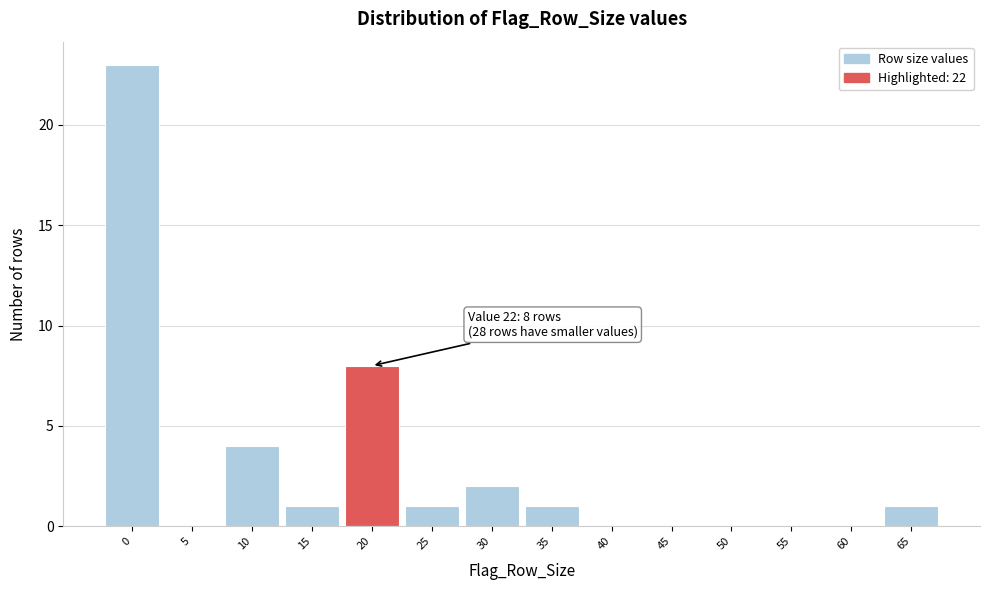

Reading left to right, list all the values displayed in this chart.

0=23	5=0	10=4	15=1	20=8	25=1	30=2	35=1	40=0	45=0	50=0	55=0	60=0	65=1